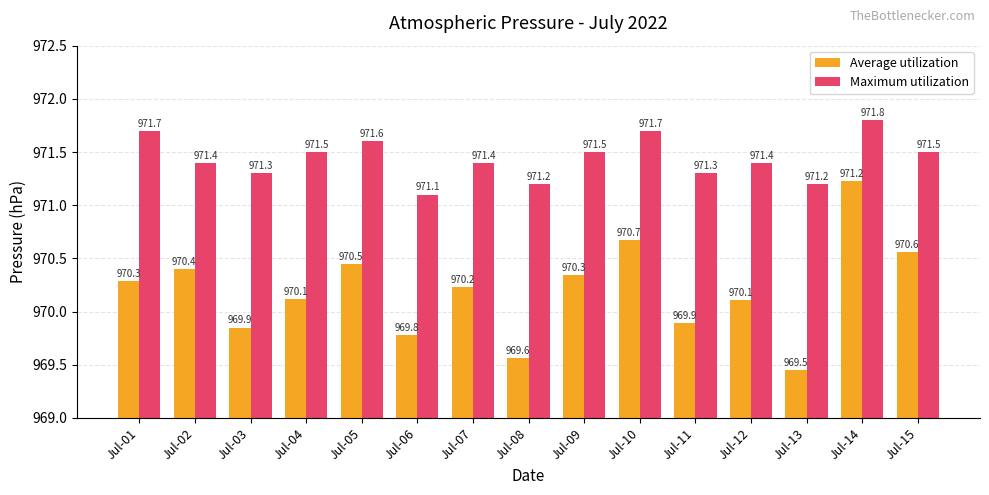

What are all the series names shown in the legend?

Average utilization, Maximum utilization